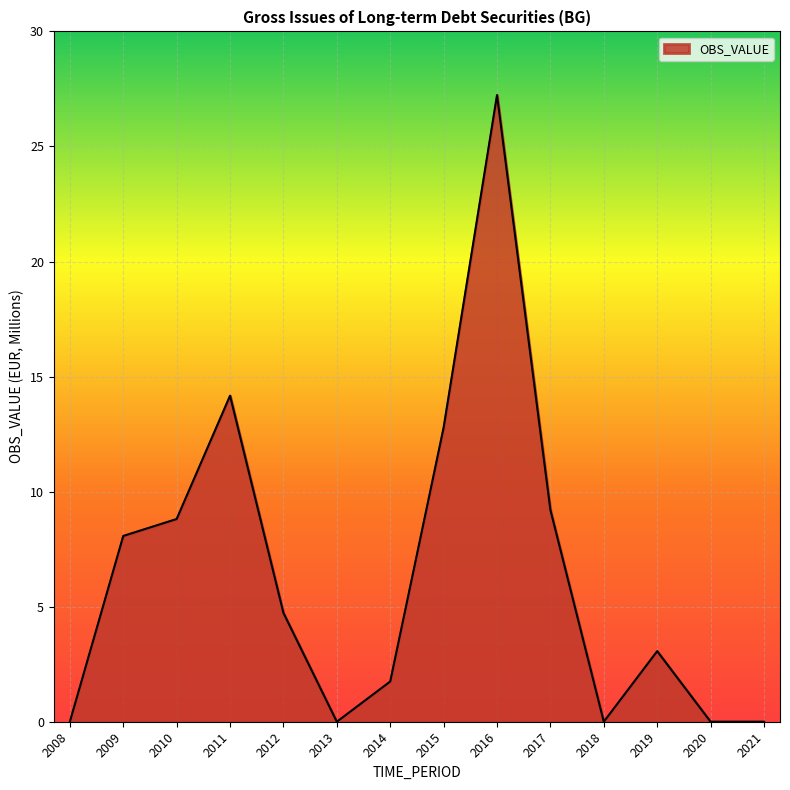

What is the maximum value shown in the chart?

27.2